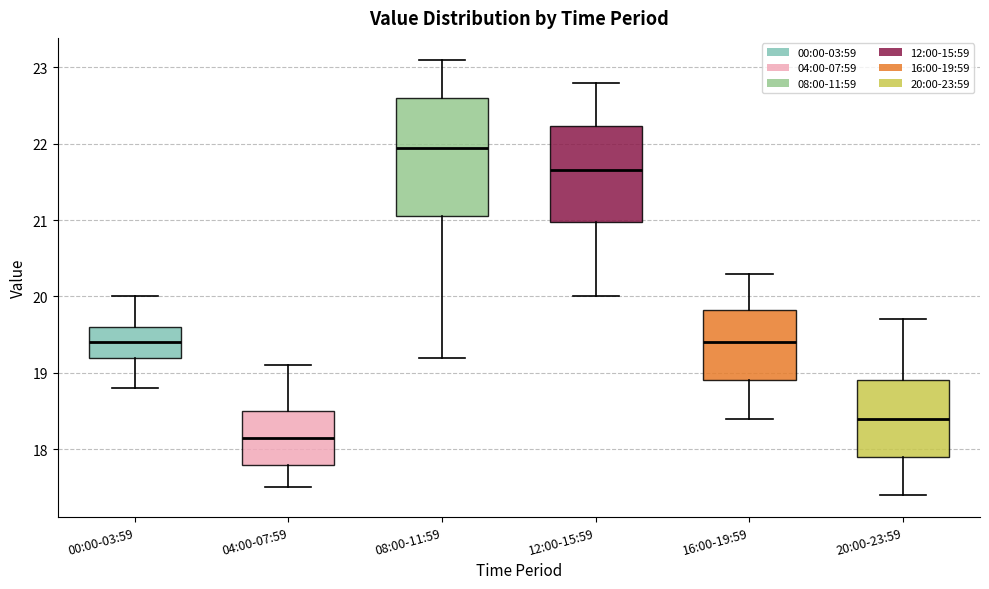

Reading left to right, transcribe this box plot: for each box, give where its median line is, the range the box spans, and where its two whiskers end, as read against the y-axis. The values are not printed on the chart, so give them approximately, as read against the axis.

00:00-03:59: median 19.4, box 19.2 to 19.6, whiskers 18.8 to 20.0
04:00-07:59: median 18.2, box 17.8 to 18.5, whiskers 17.5 to 19.1
08:00-11:59: median 22.0, box 21.1 to 22.6, whiskers 19.2 to 23.1
12:00-15:59: median 21.7, box 21.0 to 22.2, whiskers 20.0 to 22.8
16:00-19:59: median 19.4, box 18.9 to 19.8, whiskers 18.4 to 20.3
20:00-23:59: median 18.4, box 17.9 to 18.9, whiskers 17.4 to 19.7